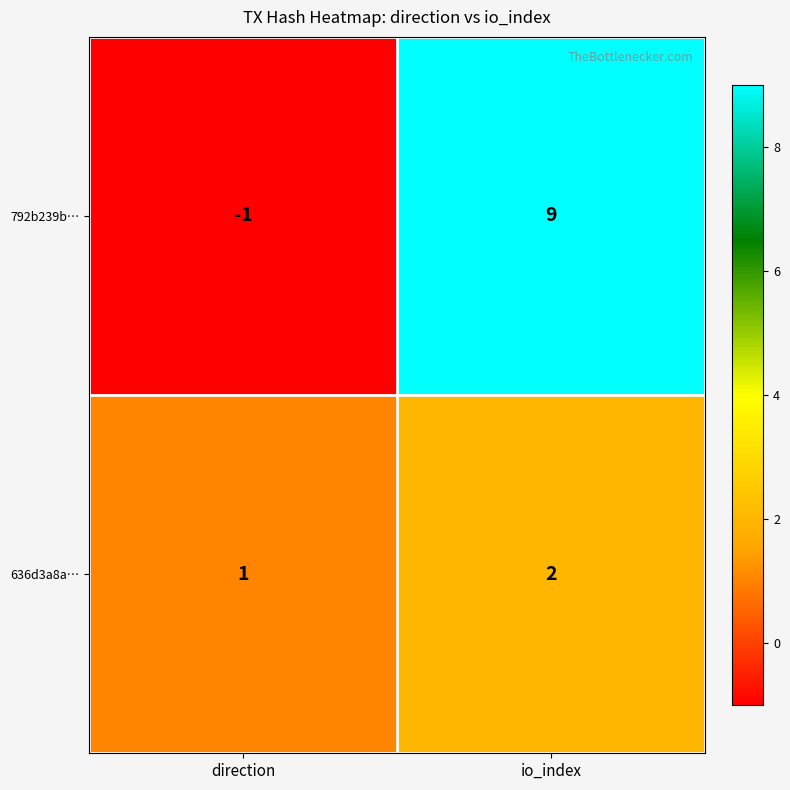

At which category does the chart reach its peak across all series?

io_index